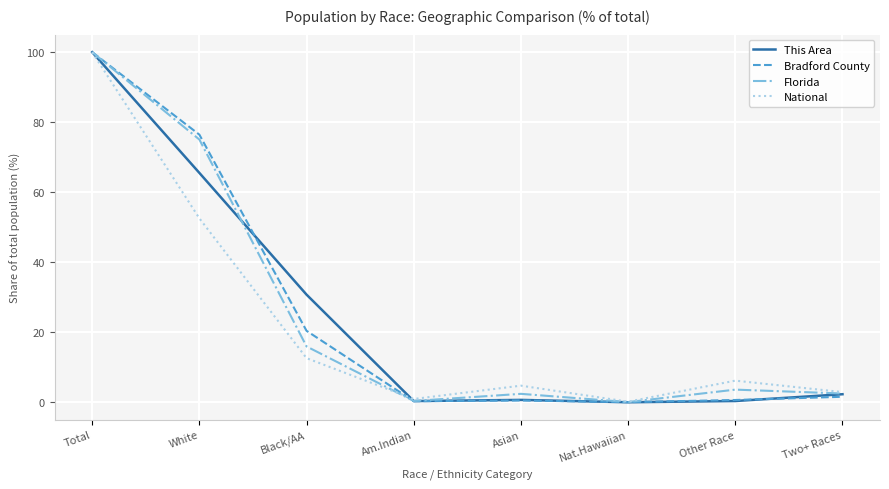

What position from the left is Black/AA?

3